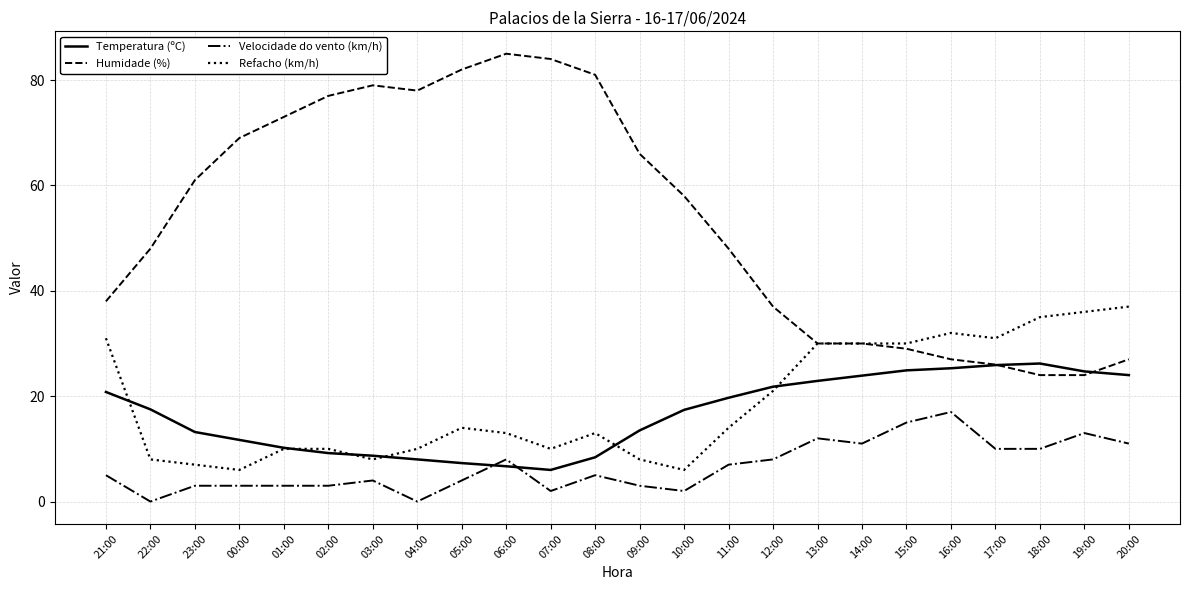

At how many categories does at least one series exceed 51?

12